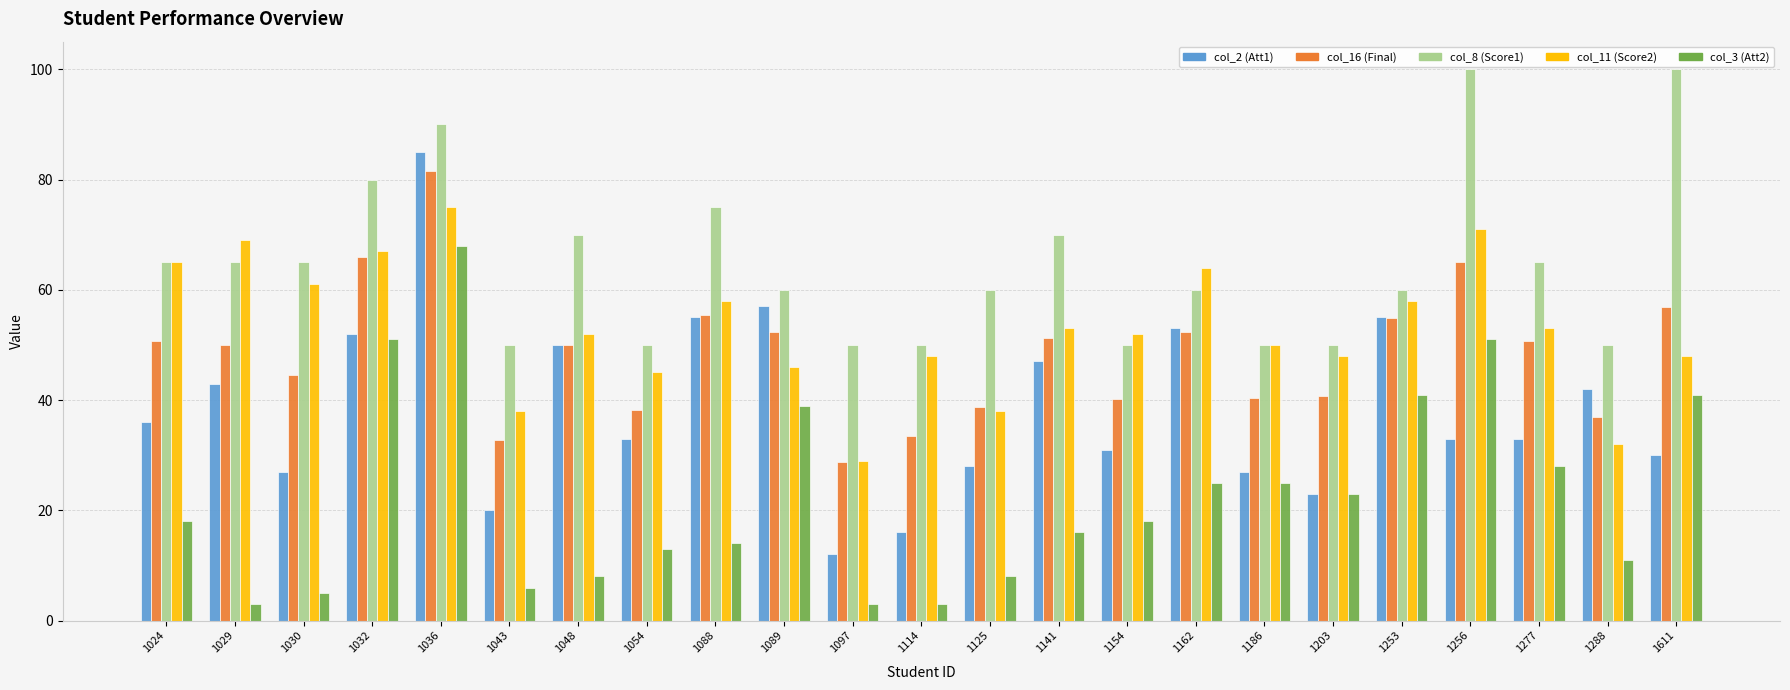

What is the maximum value shown in the chart?

100.0